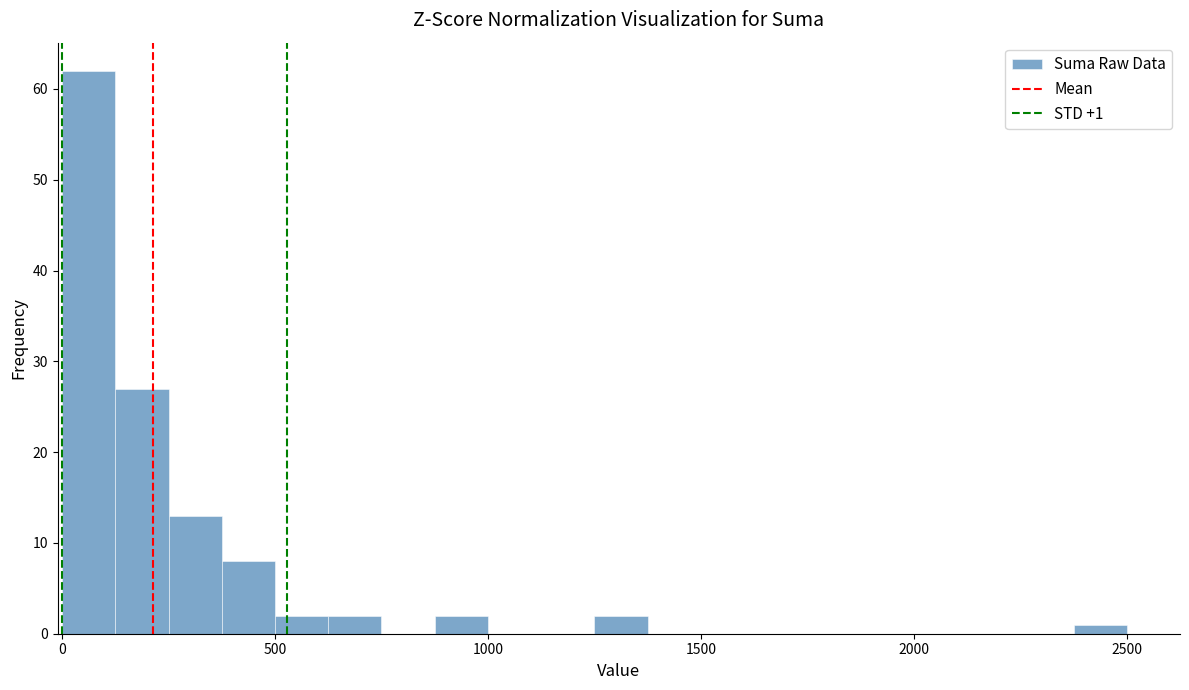

Around what value on the x-axis is the tallest bar? Give the approximate position of its centre, as read against the axis.

50